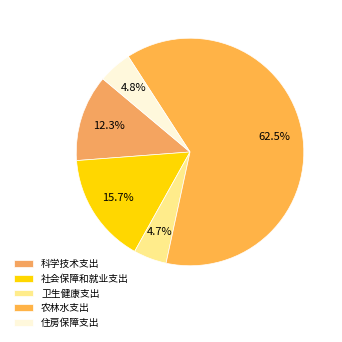

What is the change in value from 科学技术支出 to 卫生健康支出?

-102.3